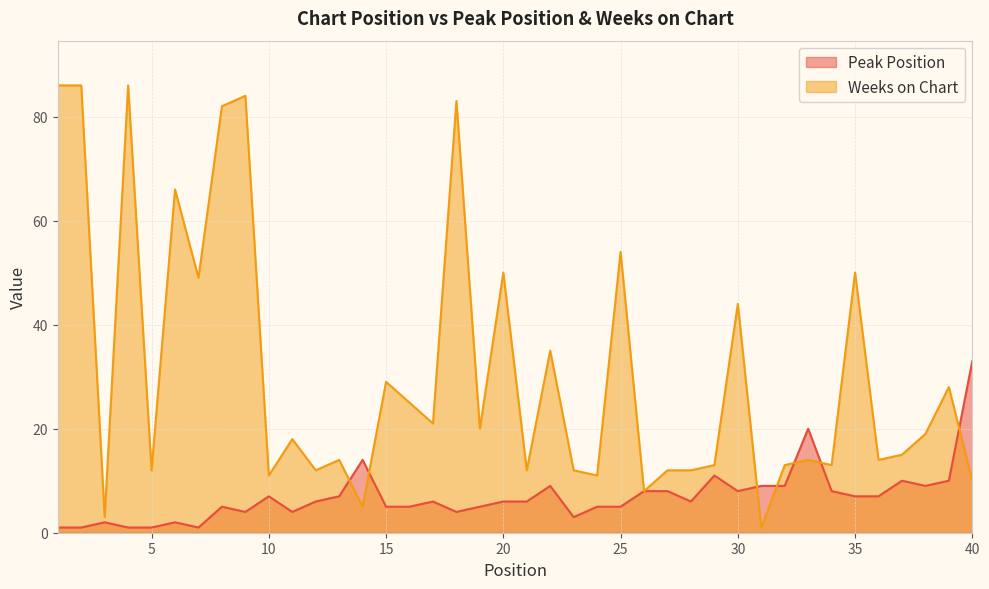

Which series has the widest spread of values?

Weeks on Chart